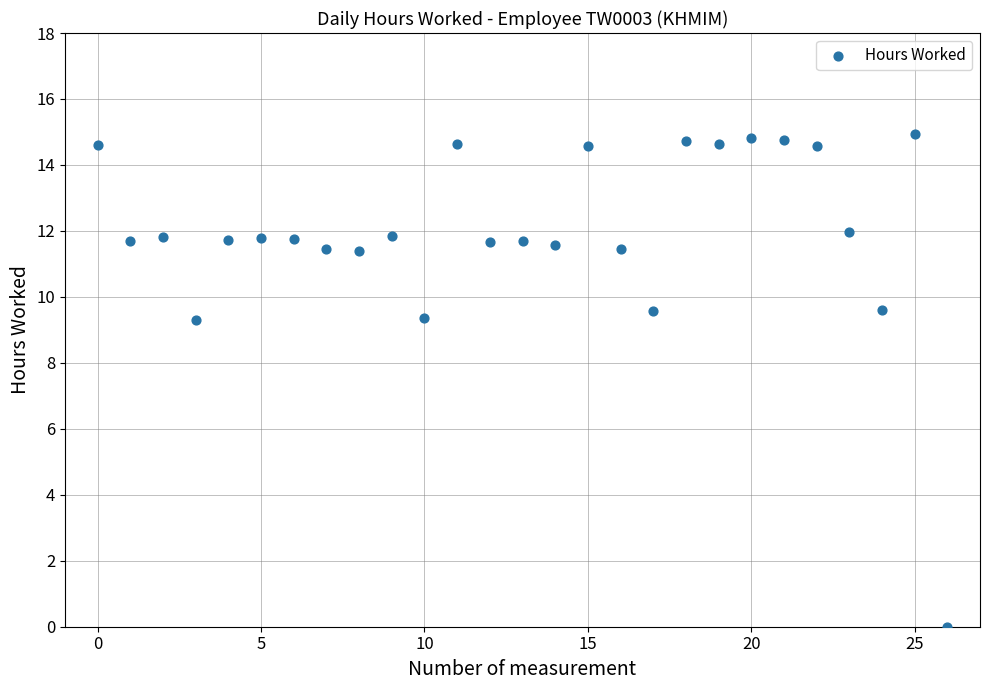

What is the range of Y values (max minus min)?

14.9